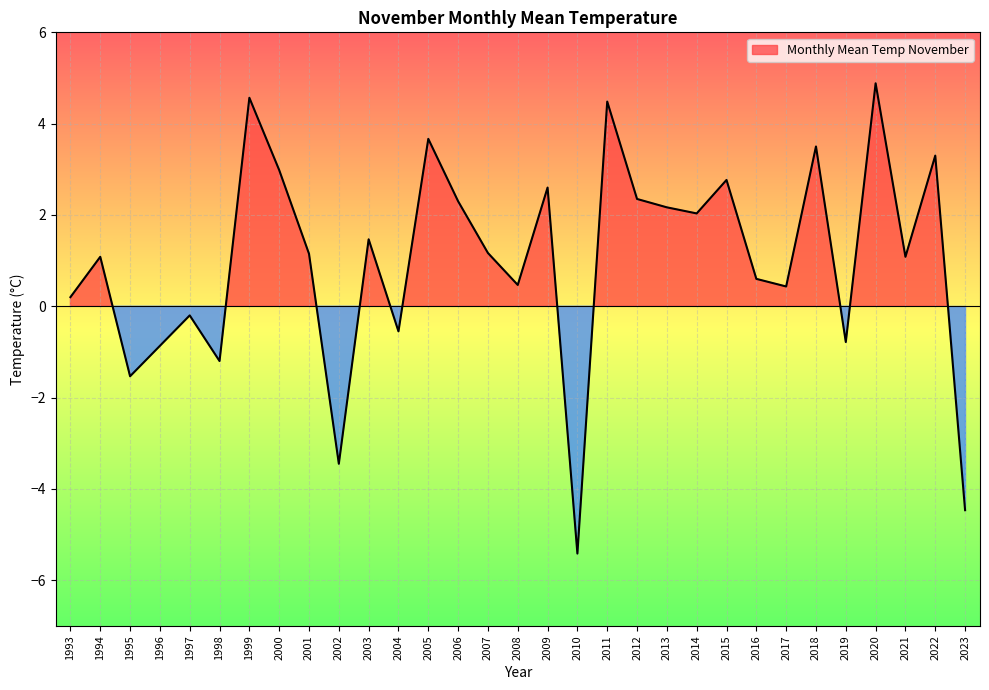

At which label does the data first exceed 1?

1994